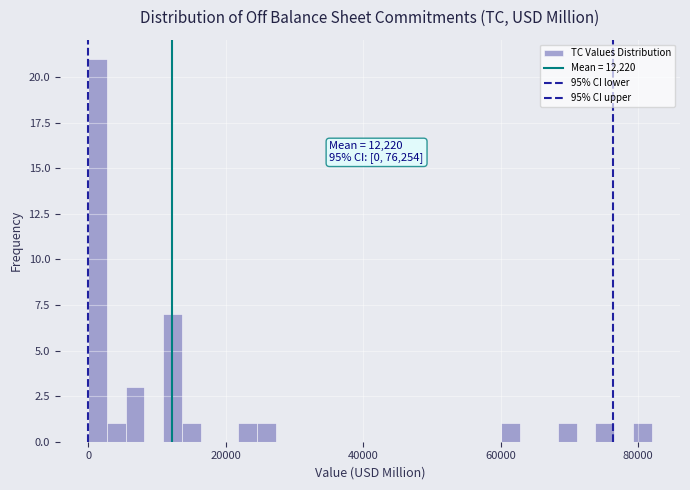

Read against the x-axis, roughly where is the centre of the tallest bar?

2000